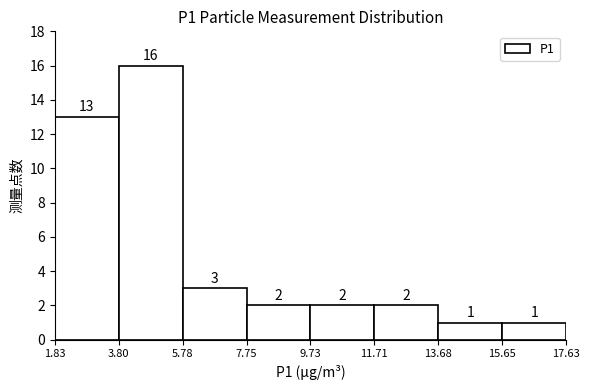

Which range on the x-axis has the tallest bar?

3.80 to 5.78